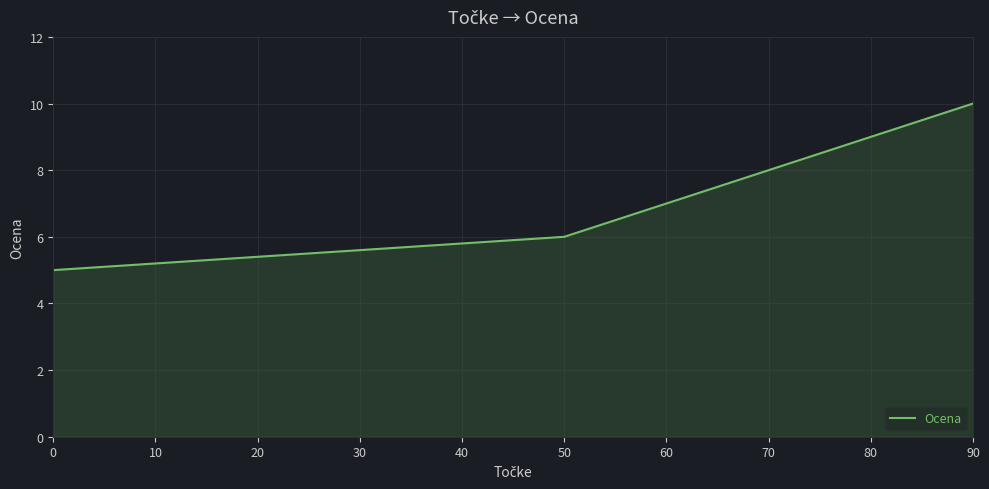

What is the difference between the values at 50 and 0?

1